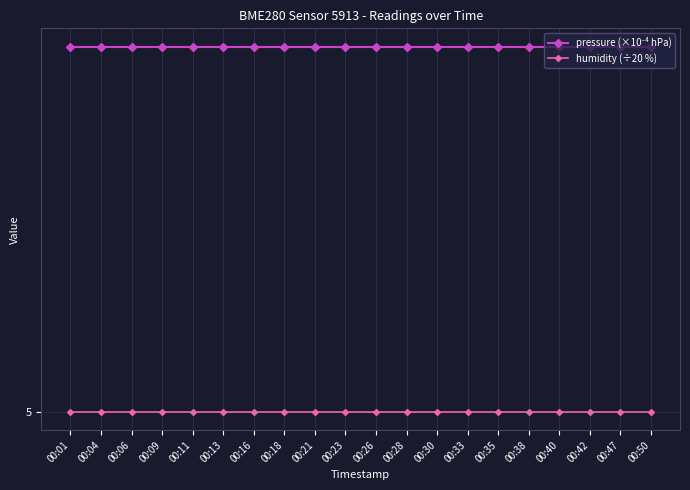

At which category does the chart reach its minimum across all series?

00:01